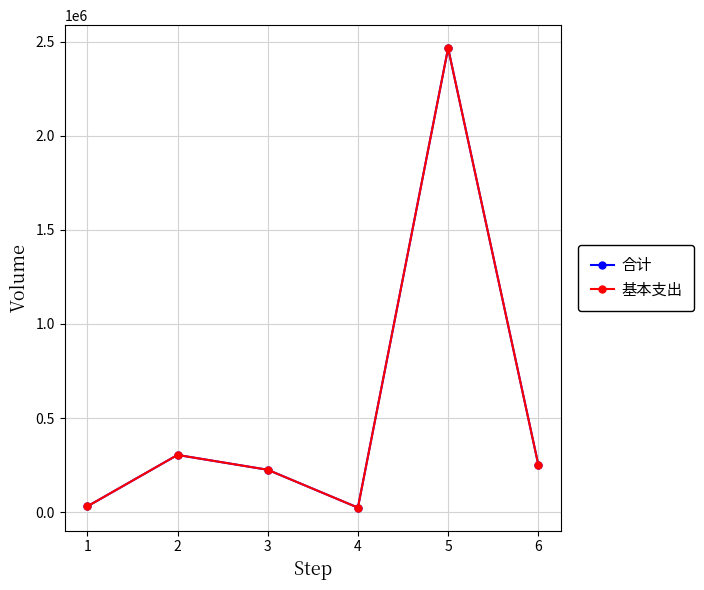

What is the sum of all 基本支出 values?

3301575.6